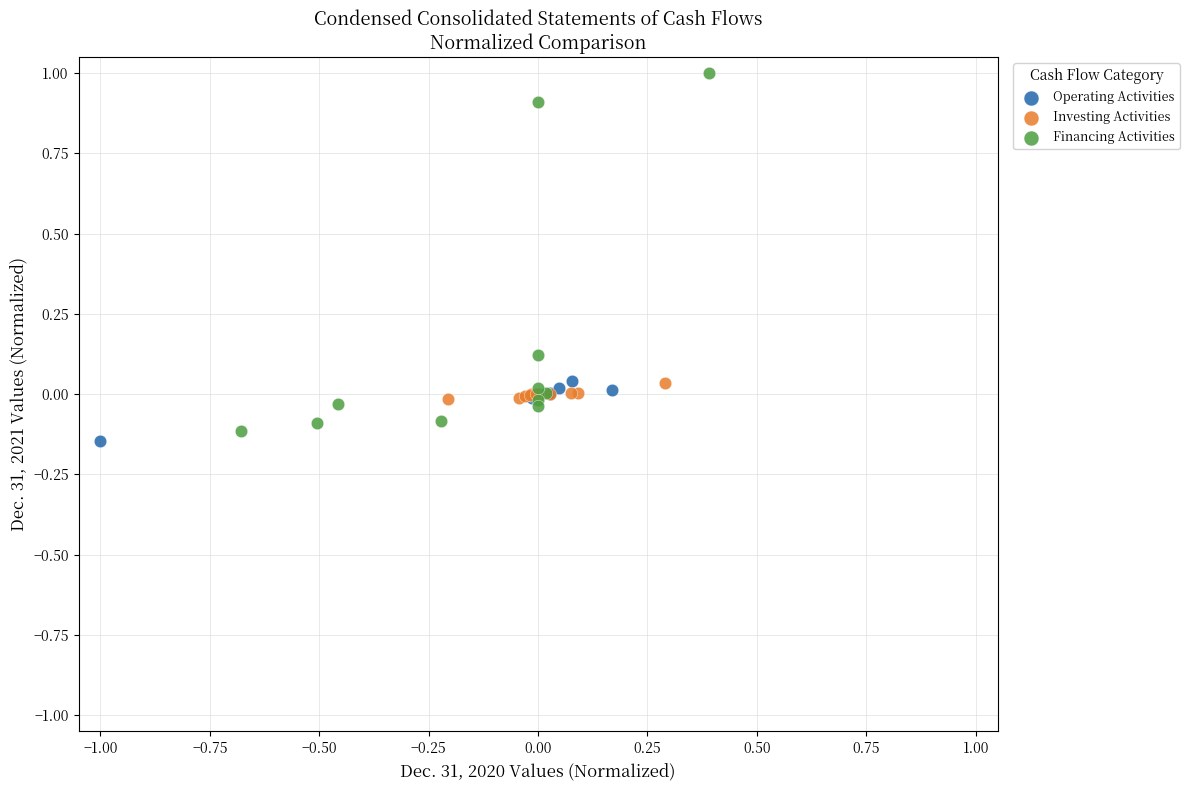

Which series has the widest spread of Y values?

Financing Activities